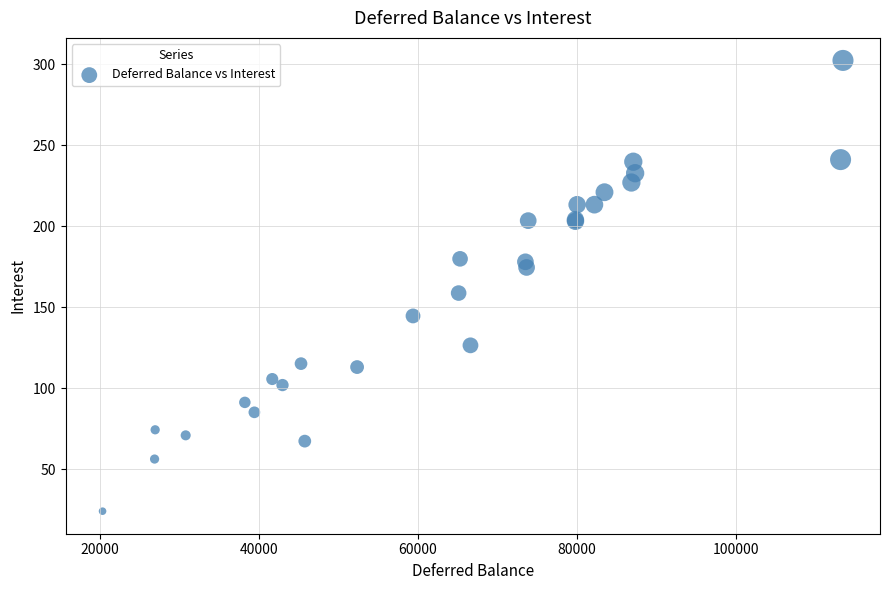

What Y value in the scatter plot is closest to 163?

158.6